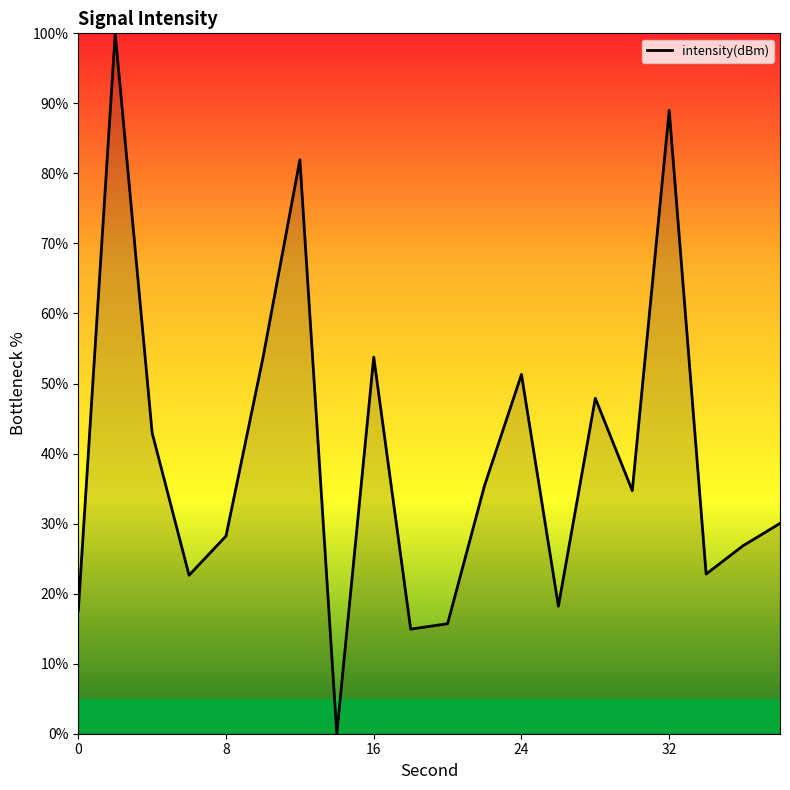

What is the difference between the maximum and minimum values?

100.0